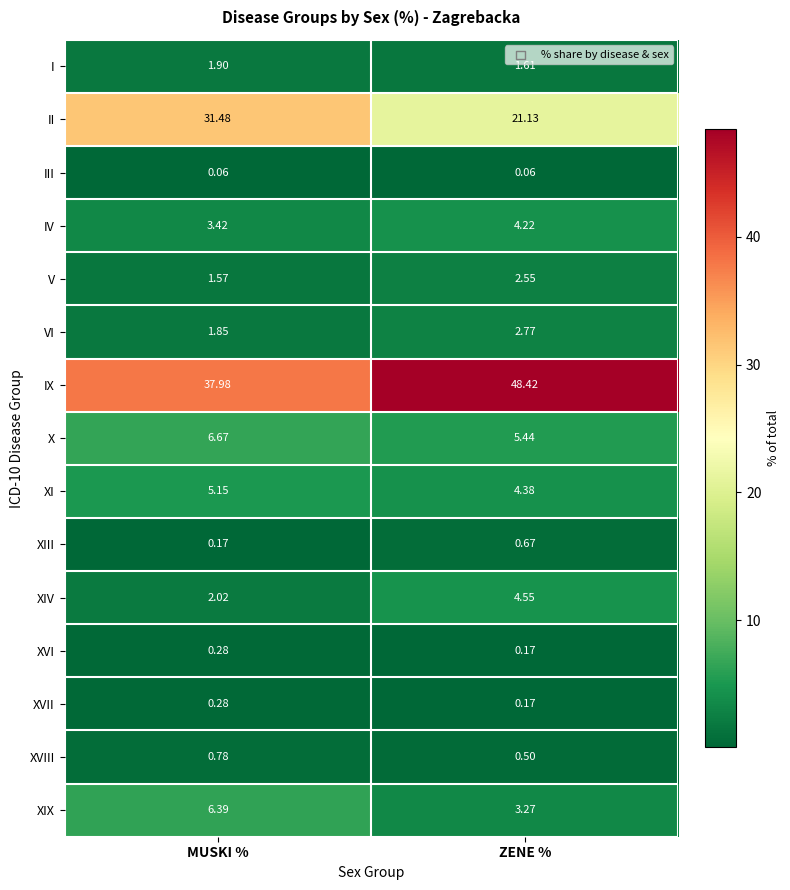

At which label does XVIII reach its minimum?

ZENE %